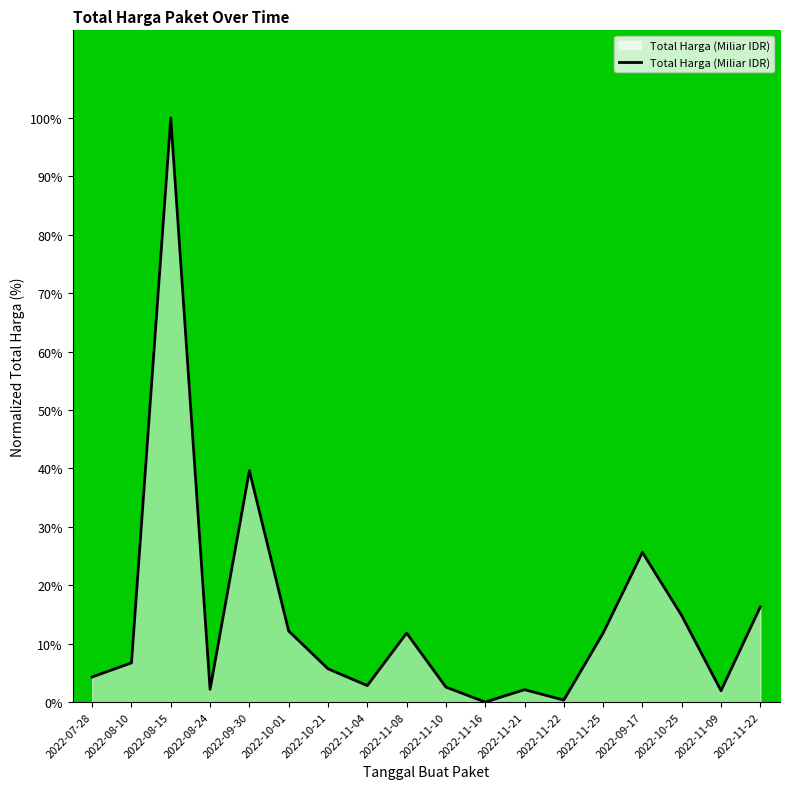

How many lines are shown in the chart?

1